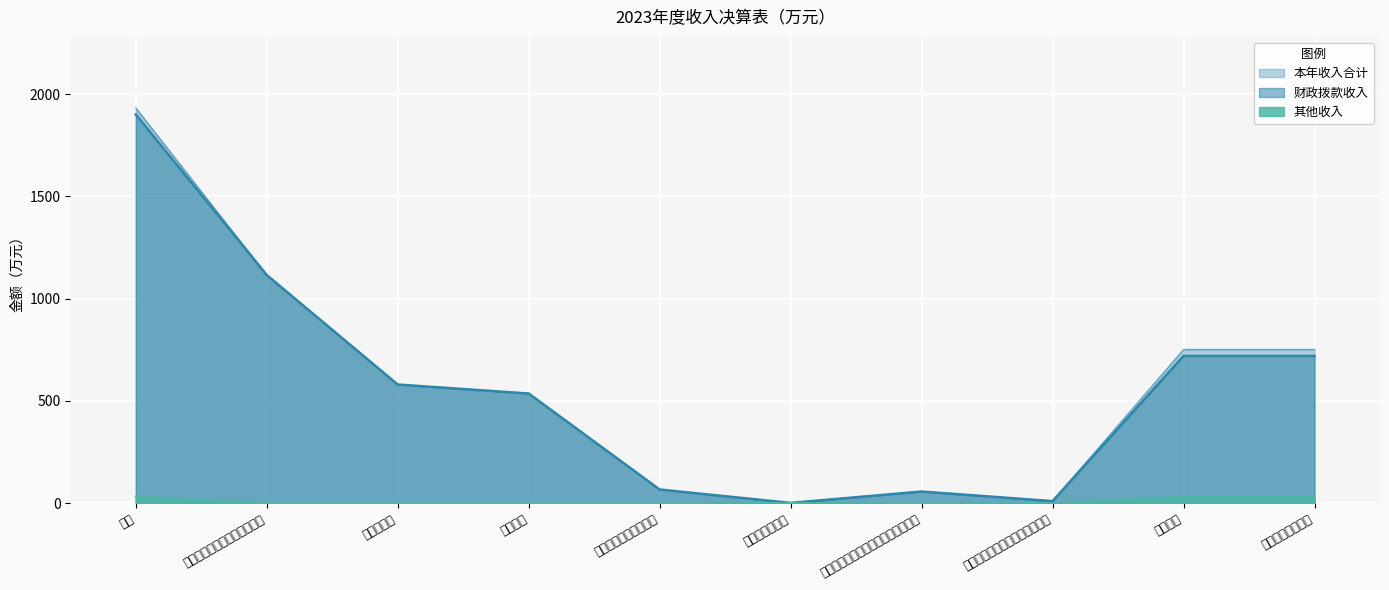

List the series in order of their peak value, highest first.

本年收入合计, 财政拨款收入, 其他收入